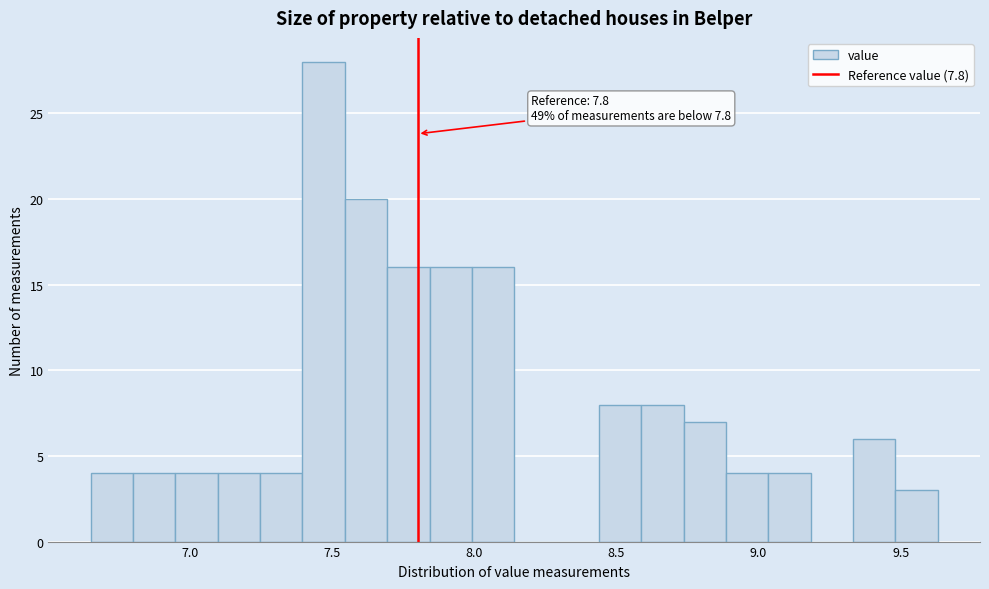

Around what value on the x-axis is the tallest bar? Give the approximate position of its centre, as read against the axis.

7.45